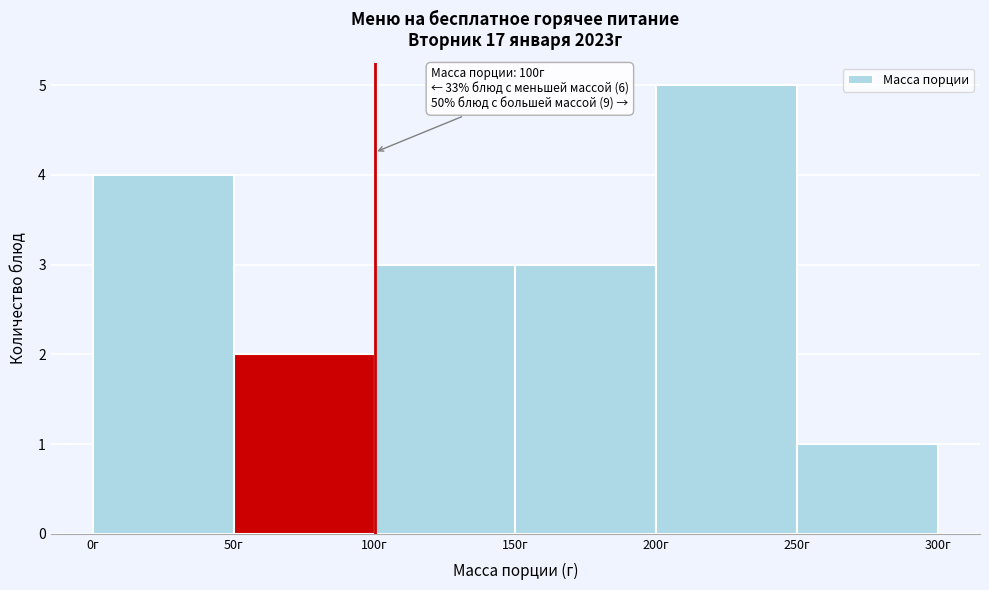

Which range on the x-axis has the tallest bar?

200 to 250